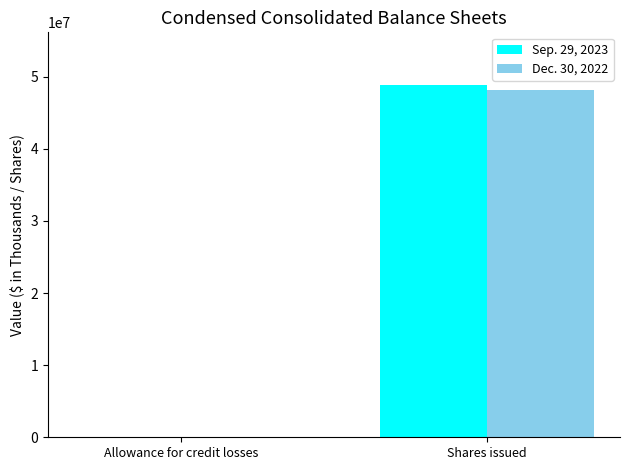

The value of Dec. 30, 2022 at Shares issued is 86772926. True or false?

False